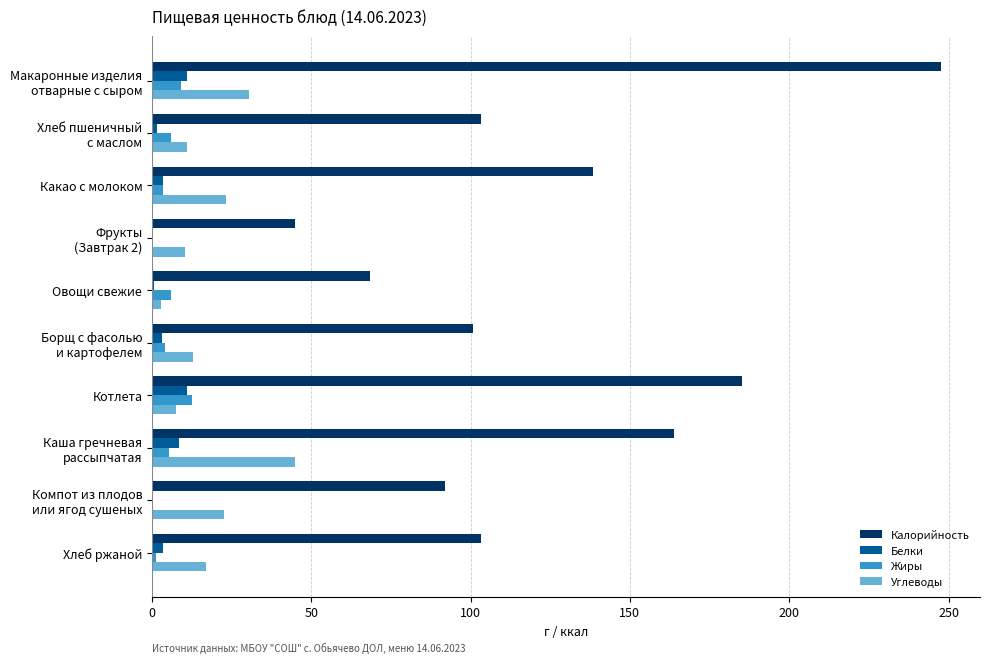

What is the maximum value for Белки?

10.9